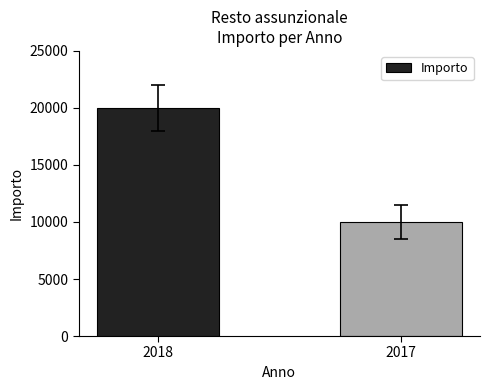

What is the difference between the maximum and minimum values?

10000